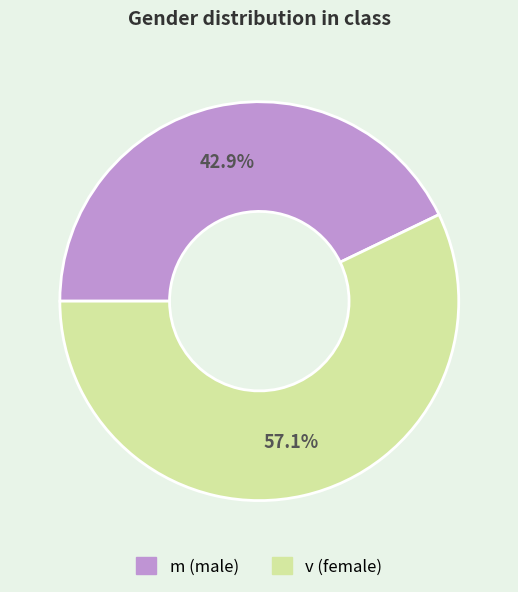

Is it true that m is 30% of the pie?

False